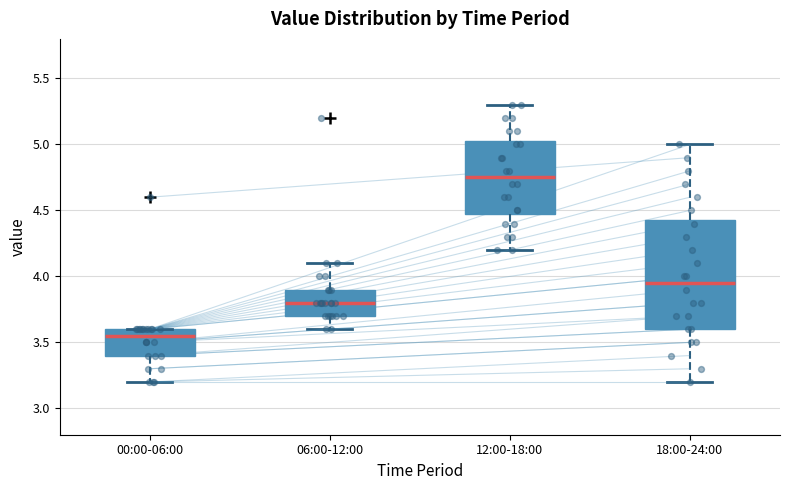

Reading left to right, transcribe this box plot: for each box, give where its median line is, the range the box spans, and where its two whiskers end, as read against the y-axis. The values are not printed on the chart, so give them approximately, as read against the axis.

00:00-06:00: median 3.55, box 3.40 to 3.60, whiskers 3.20 to 3.60
06:00-12:00: median 3.80, box 3.70 to 3.90, whiskers 3.60 to 4.10
12:00-18:00: median 4.75, box 4.50 to 5.05, whiskers 4.20 to 5.30
18:00-24:00: median 3.95, box 3.60 to 4.45, whiskers 3.20 to 5.00